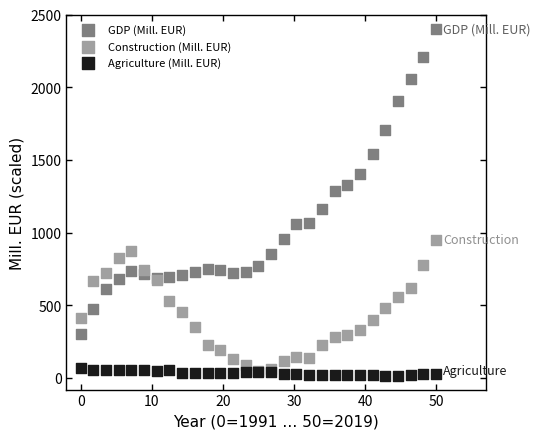

Which series has the largest Y range (max minus min)?

GDP (Mill. EUR)